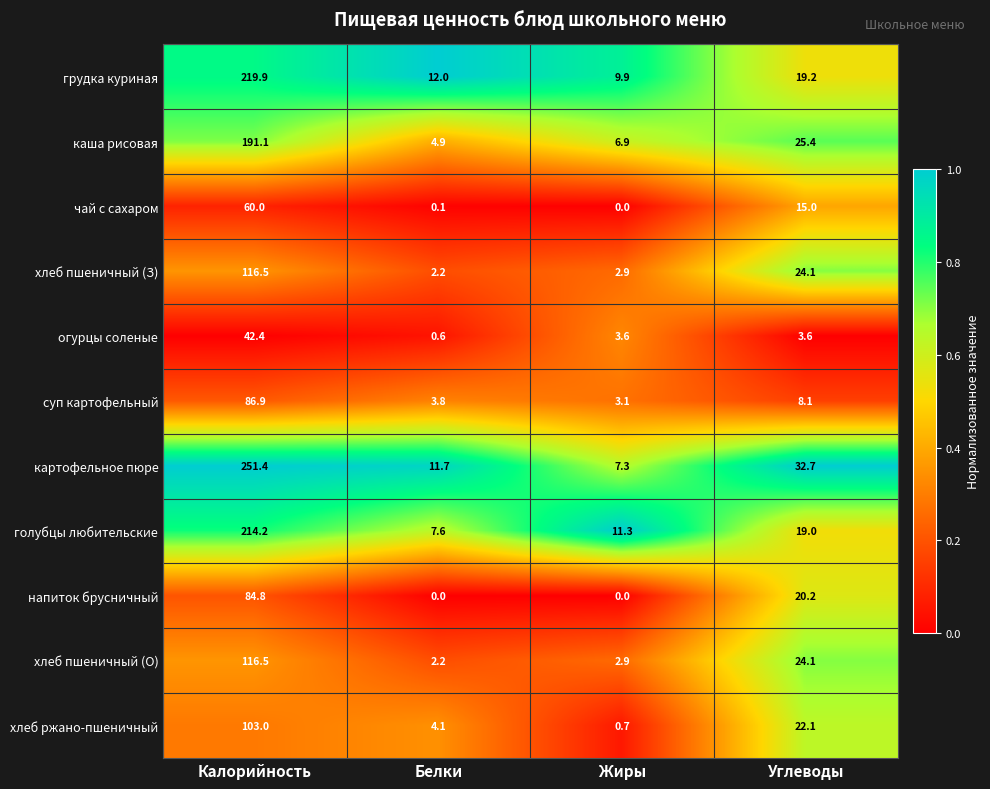

Is it true that хлеб пшеничный (З) equals 152.9 at Калорийность?

False